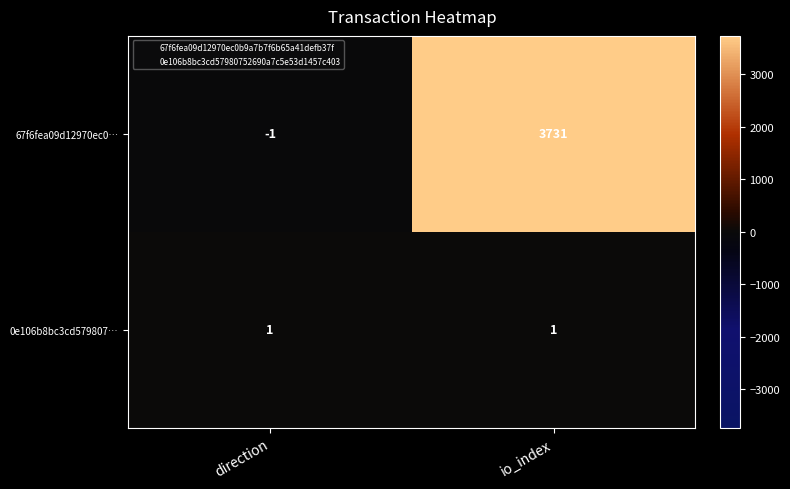

Reading right to left, list all the values displayed in this chart.

67f6fea09d12970ec0…: 3731	-1
0e106b8bc3cd579807…: 1	1